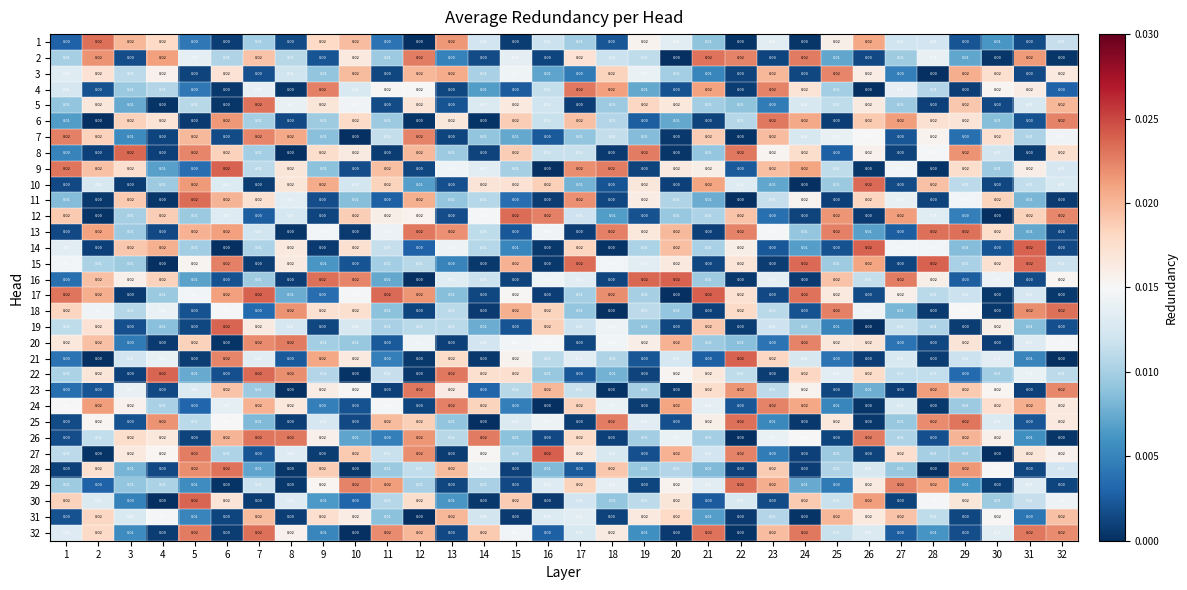

Is the value of 14 at 9 greater than the value of 18 at 22?

No